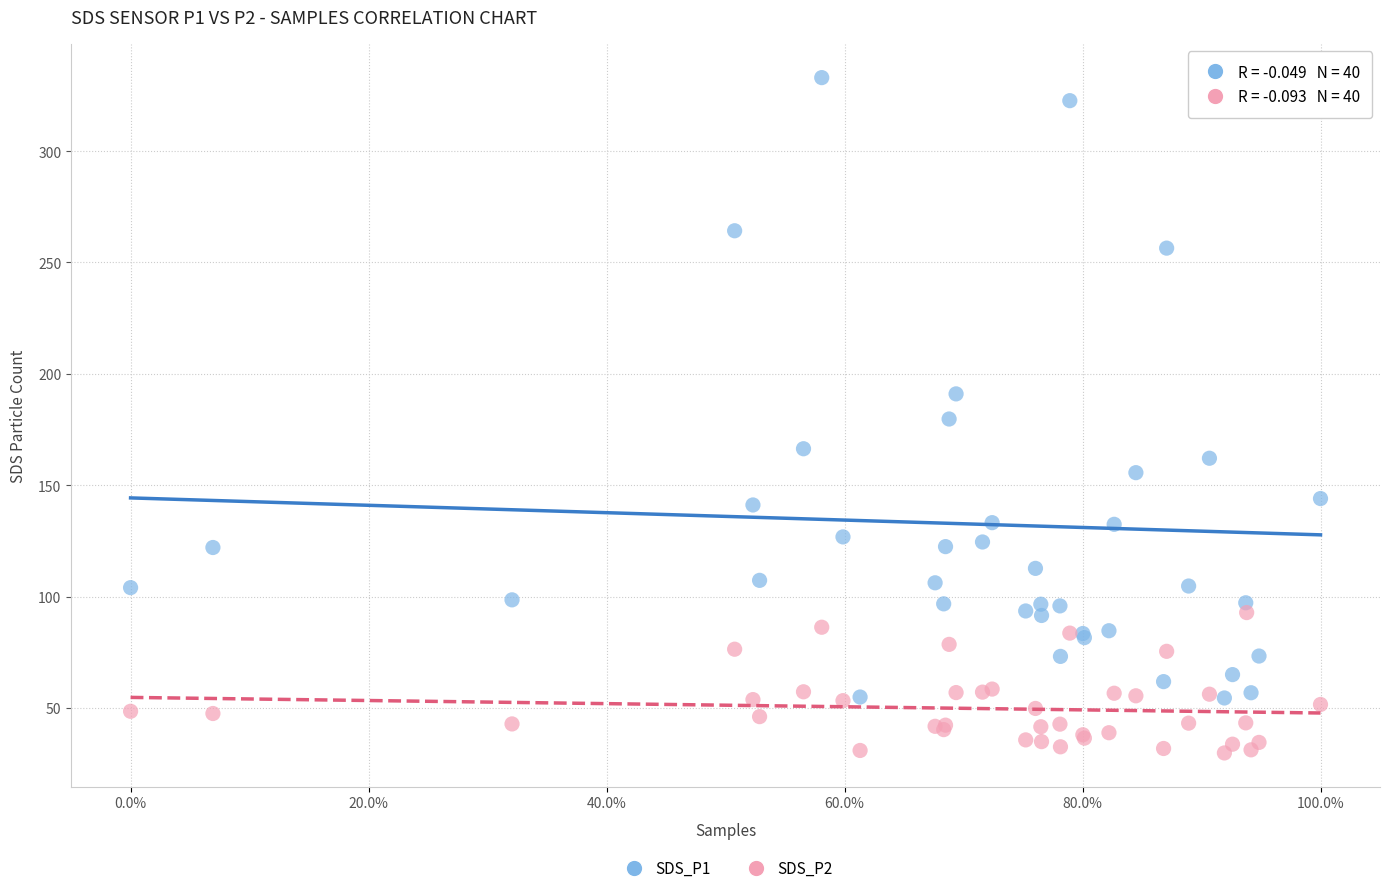

Which series contains the lowest Y value?

SDS_P2